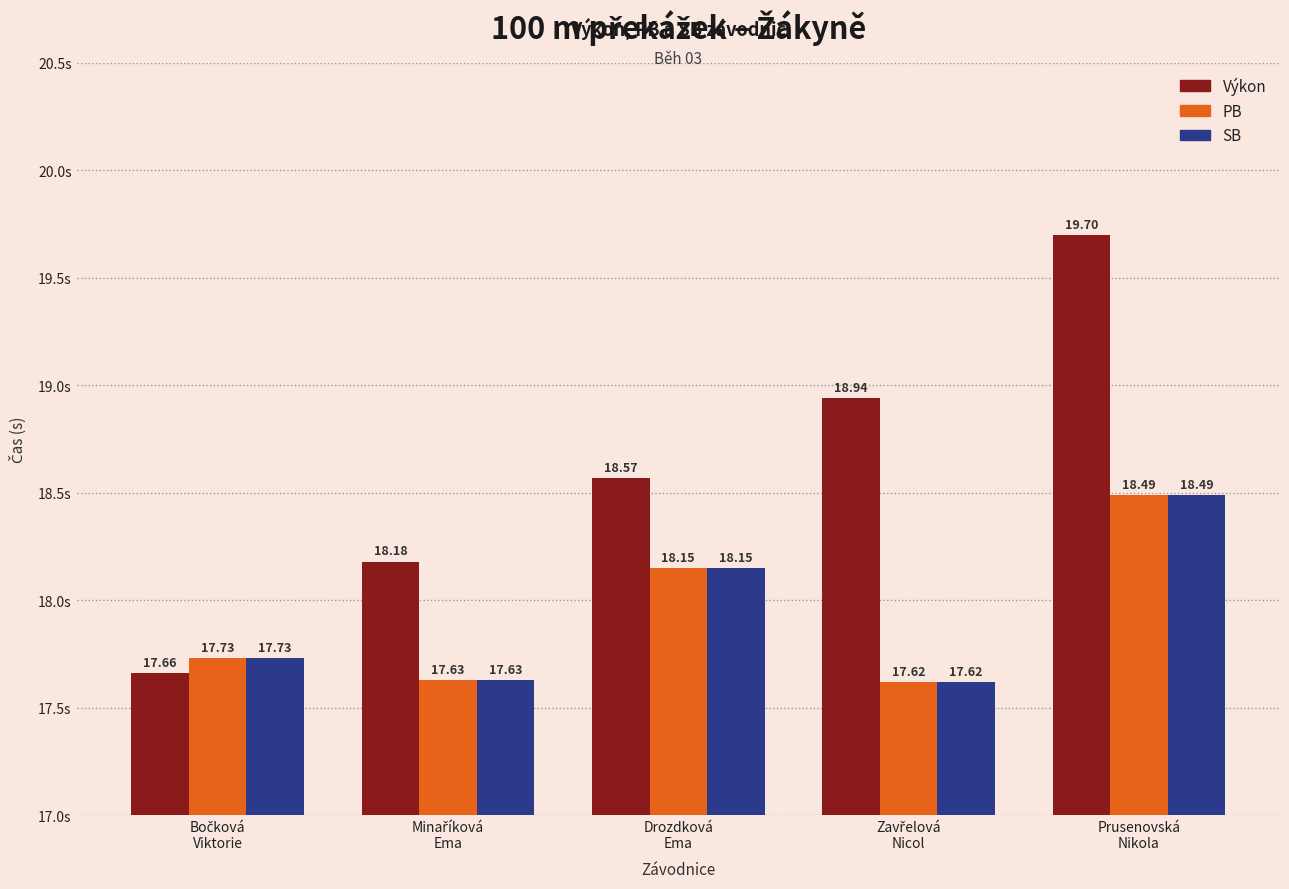

What is the minimum value shown in the chart?

17.6